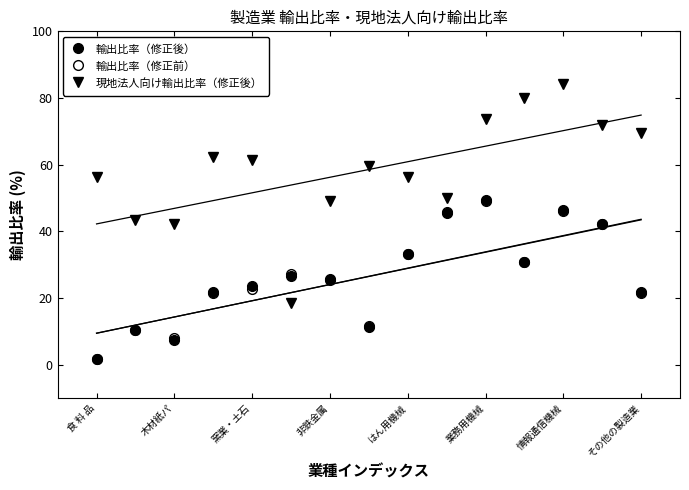

The value of 現地法人向け輸出比率（修正後） at 窯業・土石 is 21.9. True or false?

False